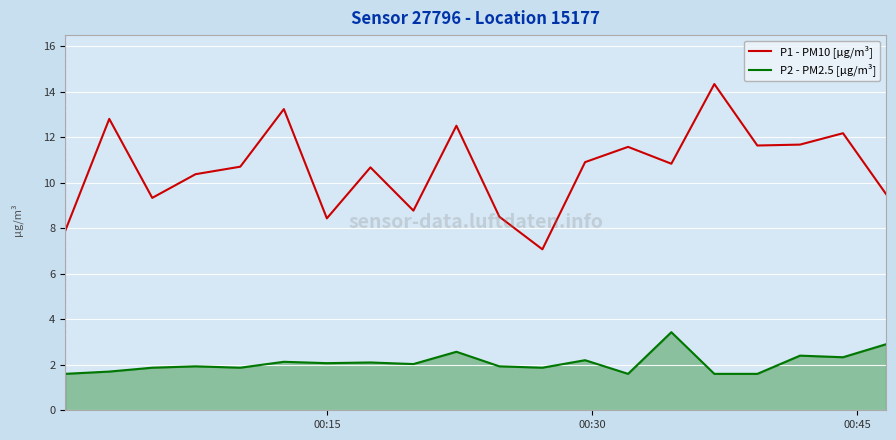

What is the sum of all P2 - PM2.5 [μg/m³] values?

41.7